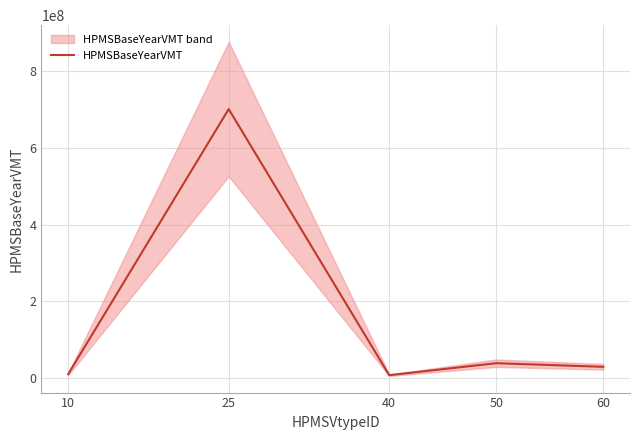

What is the difference between the values at 50 and 60?

9451810.9